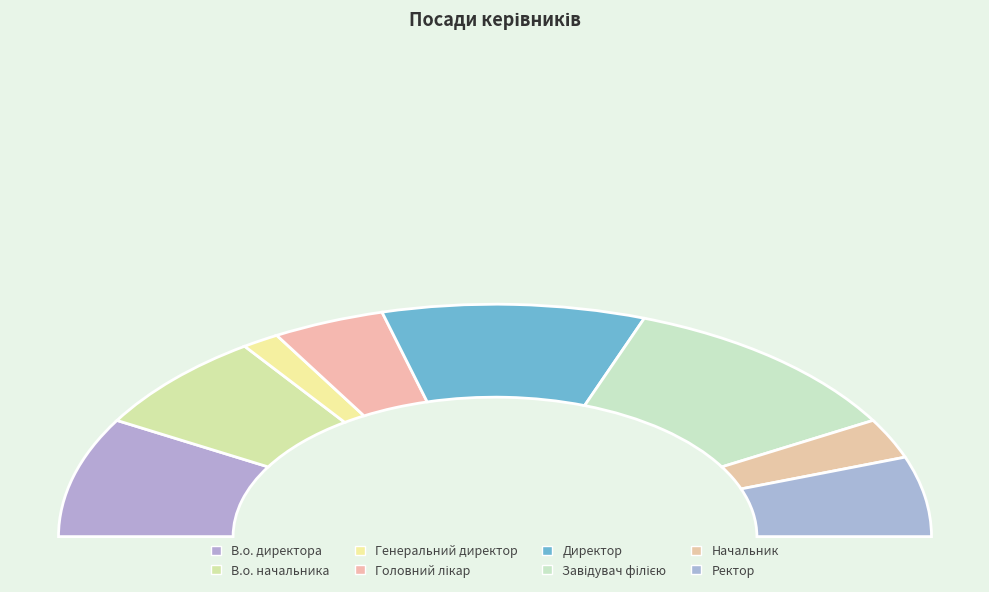

Which has a higher value, В.о. начальника or Генеральний директор?

В.о. начальника